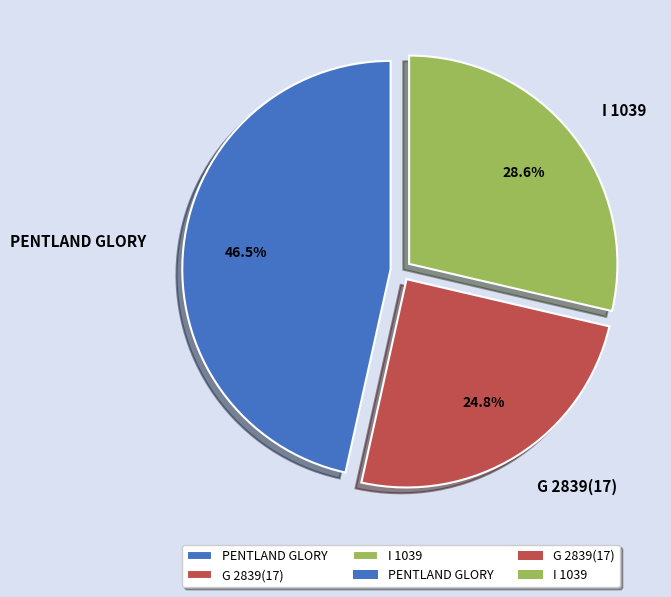

Between G 2839(17) and PENTLAND GLORY, which is larger?

PENTLAND GLORY